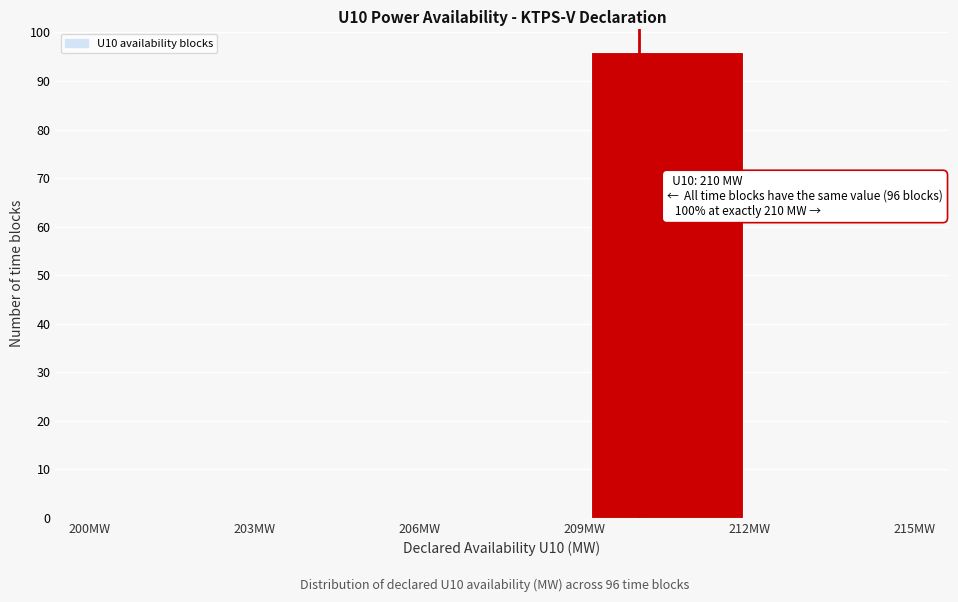

Which range on the x-axis has the tallest bar?

209 to 212